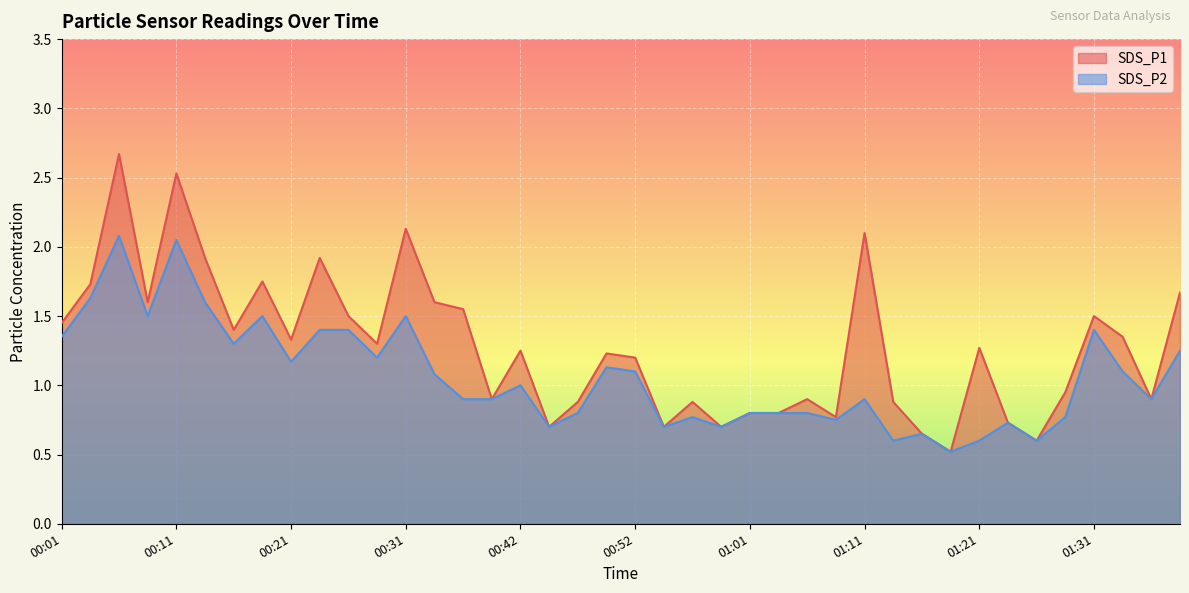

The SDS_P2 series shows 0.3 at 01:26. True or false?

False